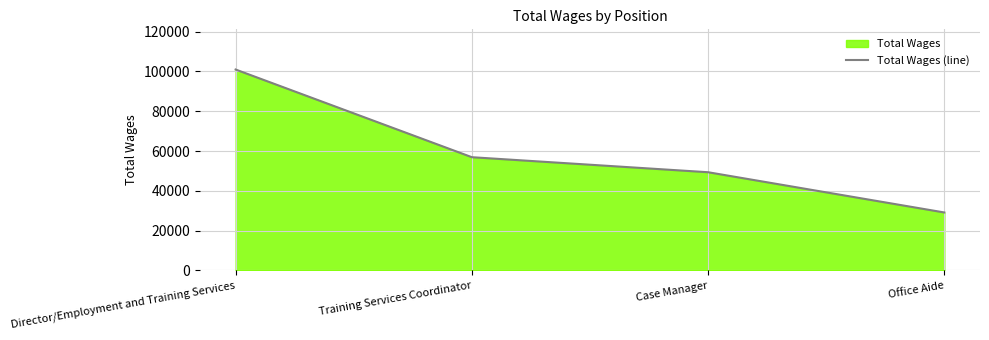

Reading right to left, transcribe all the data shown in this chart.

Office Aide=29136	Case Manager=49356	Training Services Coordinator=56907	Director/Employment and Training Services=100956